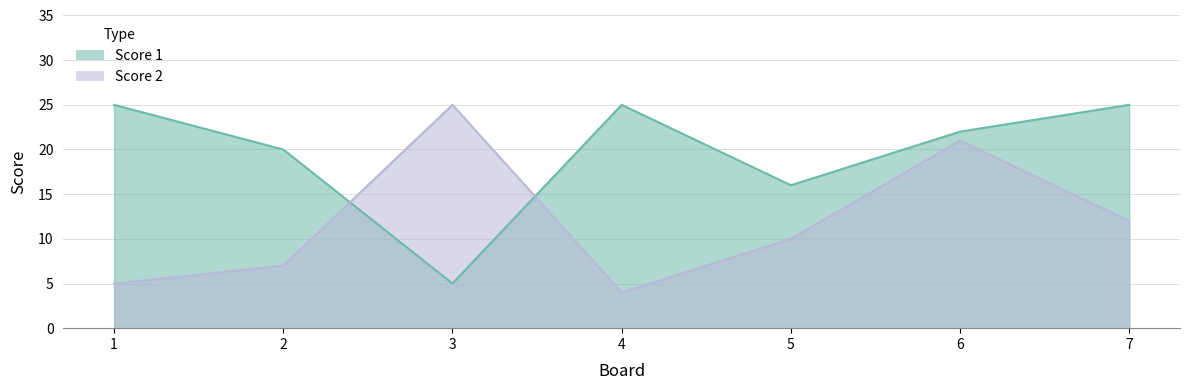

What is the minimum value for Score 2?

4